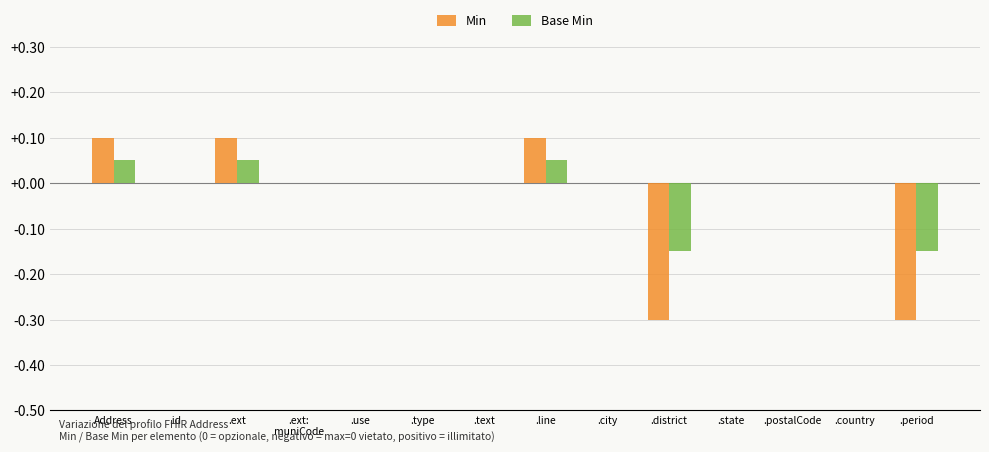

What is the difference between the maximum and minimum values in the Min series?

0.4